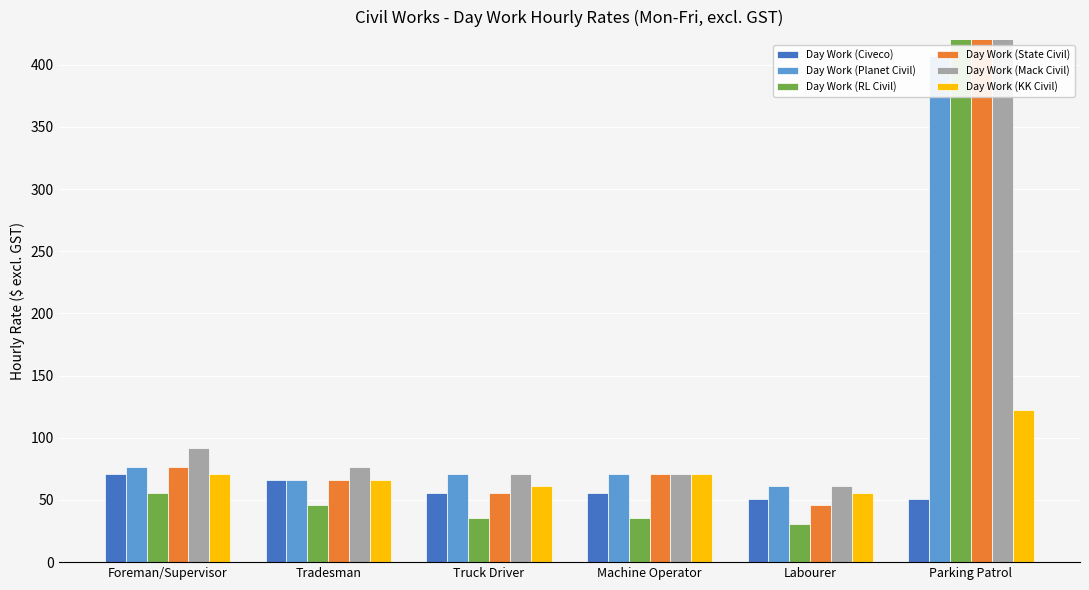

Reading left to right, list all the values displayed in this chart.

Day Work (Civeco): 71.2	66.1	55.9	55.9	50.9	50.9
Day Work (Planet Civil): 76.3	66.1	71.2	71.2	61.0	406.8
Day Work (RL Civil): 55.9	45.8	35.6	35.6	30.5	1017.0
Day Work (State Civil): 76.3	66.1	55.9	71.2	45.8	762.8
Day Work (Mack Civil): 91.5	76.3	71.2	71.2	61.0	635.6
Day Work (KK Civil): 71.2	66.1	61.0	71.2	55.9	122.0